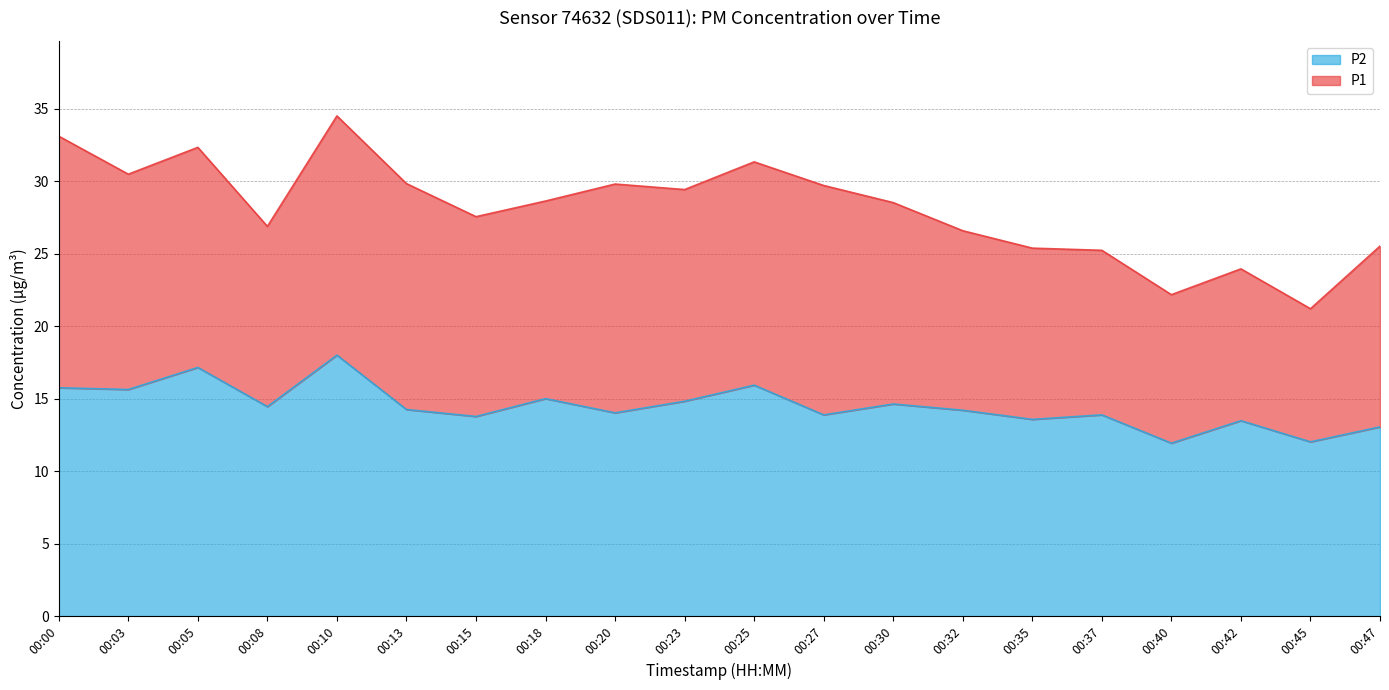

How many lines are shown in the chart?

2